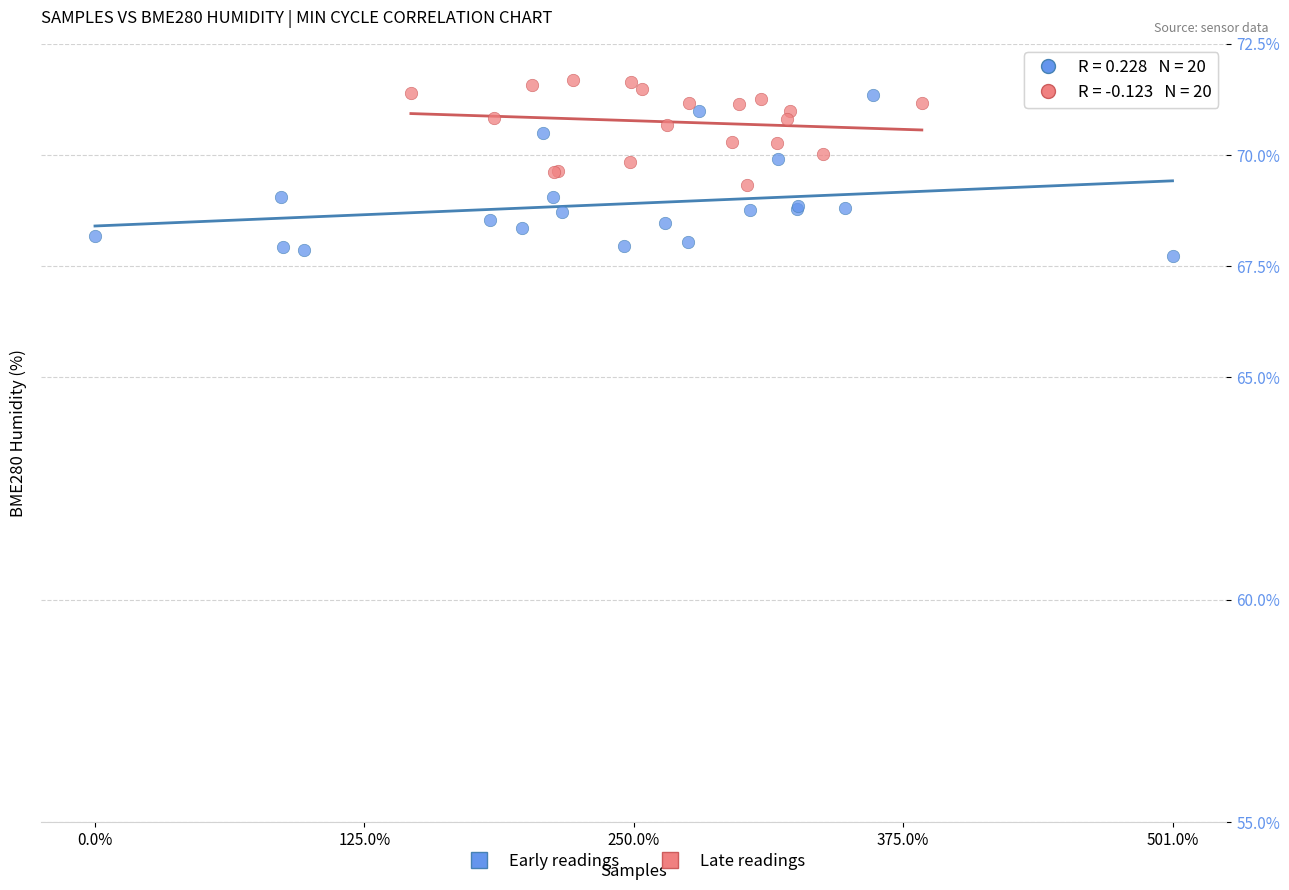

What are all the series names shown in the legend?

Early readings, Late readings